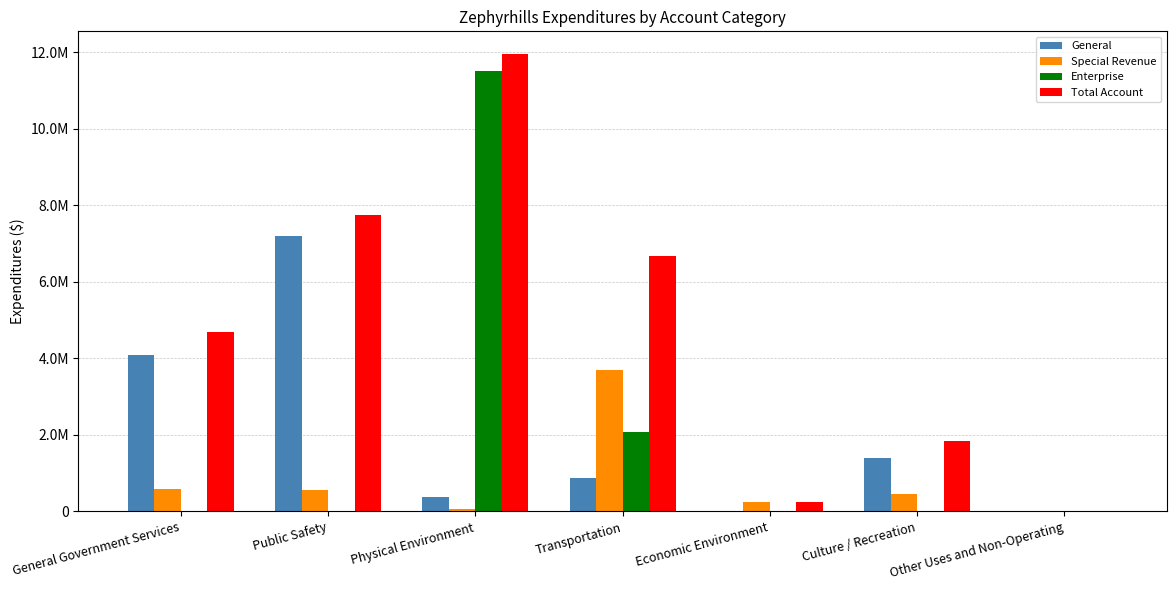

Reading left to right, what are all the values shown in this chart?

General: General Government Services=4088833	Public Safety=7188845	Physical Environment=368882	Transportation=880055	Economic Environment=0	Culture / Recreation=1387324	Other Uses and Non-Operating=18740
Special Revenue: General Government Services=590427	Public Safety=566872	Physical Environment=75000	Transportation=3701596	Economic Environment=259081	Culture / Recreation=456135	Other Uses and Non-Operating=0
Enterprise: General Government Services=0	Public Safety=0	Physical Environment=11510677	Transportation=2087777	Economic Environment=0	Culture / Recreation=0	Other Uses and Non-Operating=0
Total Account: General Government Services=4679260	Public Safety=7755717	Physical Environment=11954559	Transportation=6669428	Economic Environment=259081	Culture / Recreation=1843459	Other Uses and Non-Operating=18740